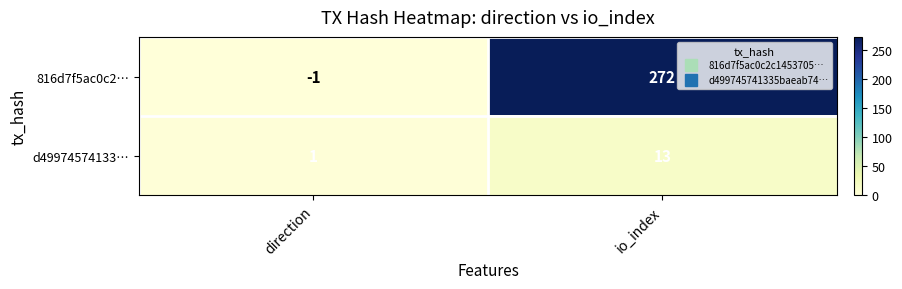

How many data points does each series have?

2